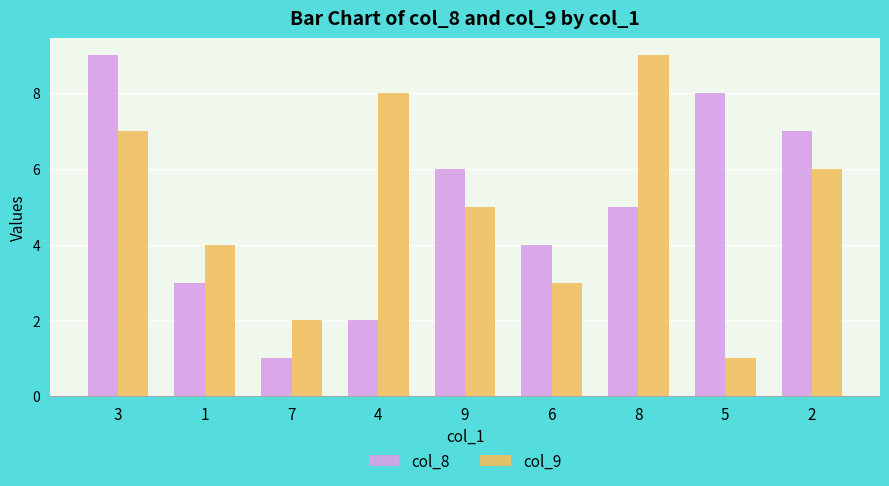

Read the col_9 value at 3.

7